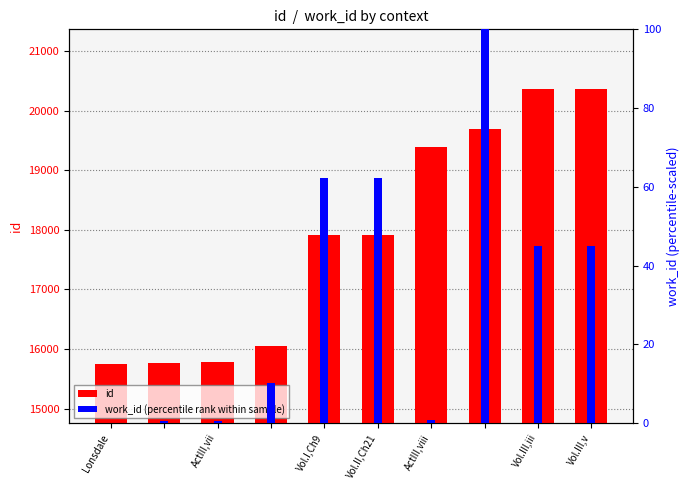

Where is work_id (normalized) nearest to the value 50?

Vol.III,iii